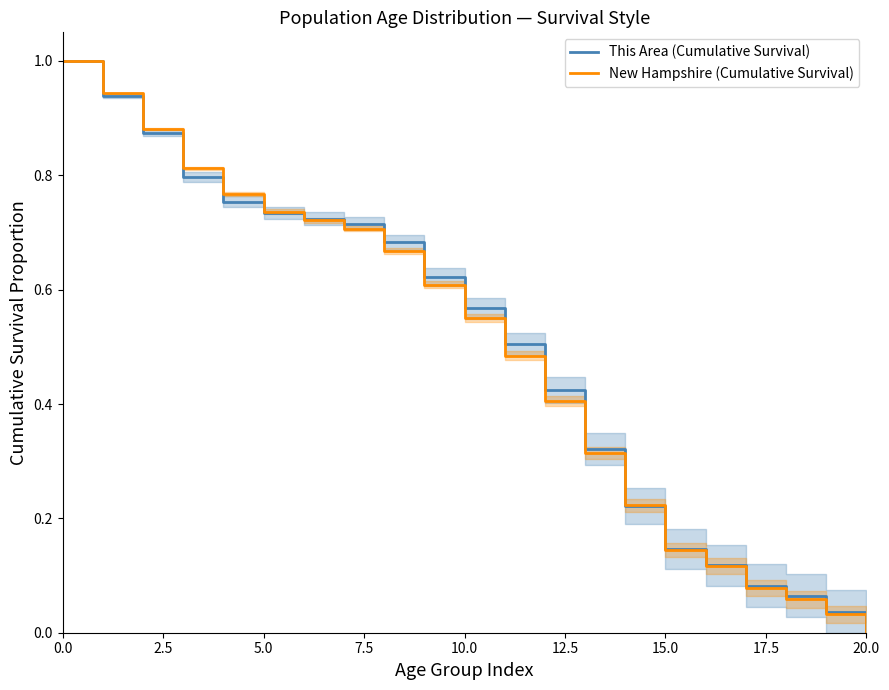

After their last crossing, which series has the higher values: New Hampshire (Cumulative Survival) or This Area (Cumulative Survival)?

This Area (Cumulative Survival)